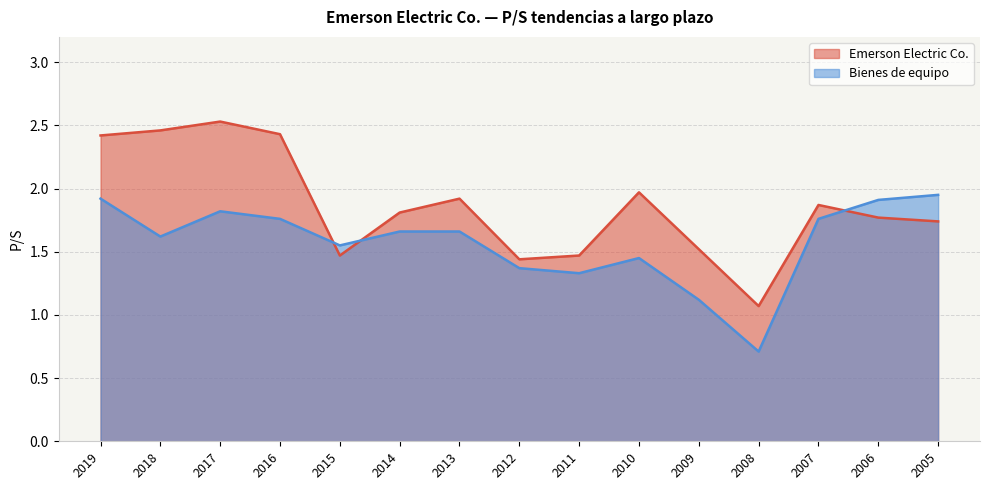

Is it true that Bienes de equipo equals 1.4 at 2012?

True